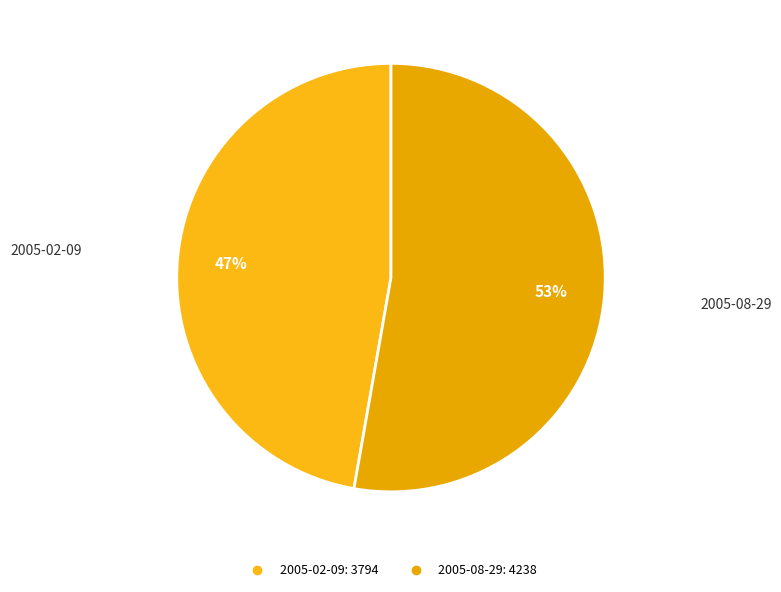

To the nearest percent, what is the combined percentage of 2005-02-09 and 2005-08-29?

100%